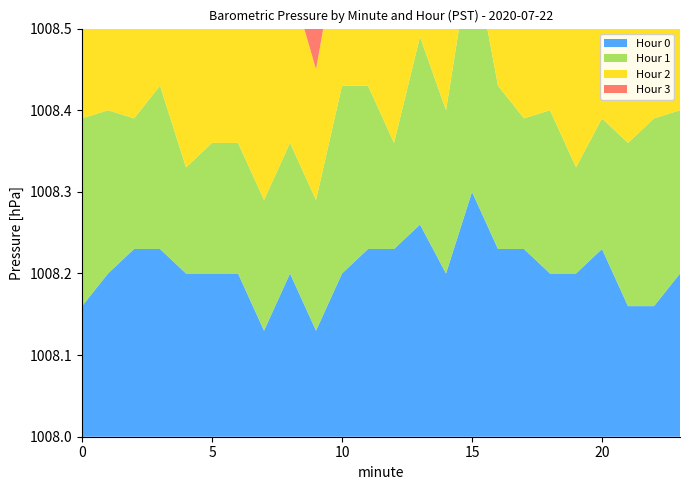

Reading left to right, extract all data points from this chart.

Hour 0: 0=1008.2	1=1008.2	2=1008.2	3=1008.2	4=1008.2	5=1008.2	6=1008.2	7=1008.1	8=1008.2	9=1008.1	10=1008.2	11=1008.2	12=1008.2	13=1008.3	14=1008.2	15=1008.3	16=1008.2	17=1008.2	18=1008.2	19=1008.2	20=1008.2	21=1008.2	22=1008.2	23=1008.2
Hour 1: 0=1008.2	1=1008.2	2=1008.2	3=1008.2	4=1008.1	5=1008.2	6=1008.2	7=1008.2	8=1008.2	9=1008.2	10=1008.2	11=1008.2	12=1008.1	13=1008.2	14=1008.2	15=1008.3	16=1008.2	17=1008.2	18=1008.2	19=1008.1	20=1008.2	21=1008.2	22=1008.2	23=1008.2
Hour 2: 0=1008.2	1=1008.2	2=1008.2	3=1008.2	4=1008.2	5=1008.2	6=1008.2	7=1008.2	8=1008.2	9=1008.2	10=1008.2	11=1008.2	12=1008.2	13=1008.1	14=1008.2	15=1008.2	16=1008.2	17=1008.2	18=1008.2	19=1008.2	20=1008.2	21=1008.2	22=1008.2	23=1008.1
Hour 3: 0=1008.2	1=1008.2	2=1008.2	3=1008.2	4=1008.2	5=1008.1	6=1008.2	7=1008.2	8=1008.2	9=1008.2	10=1008.2	11=1008.1	12=1008.2	13=1008.2	14=1008.2	15=1008.2	16=1008.2	17=1008.2	18=1008.2	19=1008.2	20=1008.2	21=1008.2	22=1008.2	23=1008.2